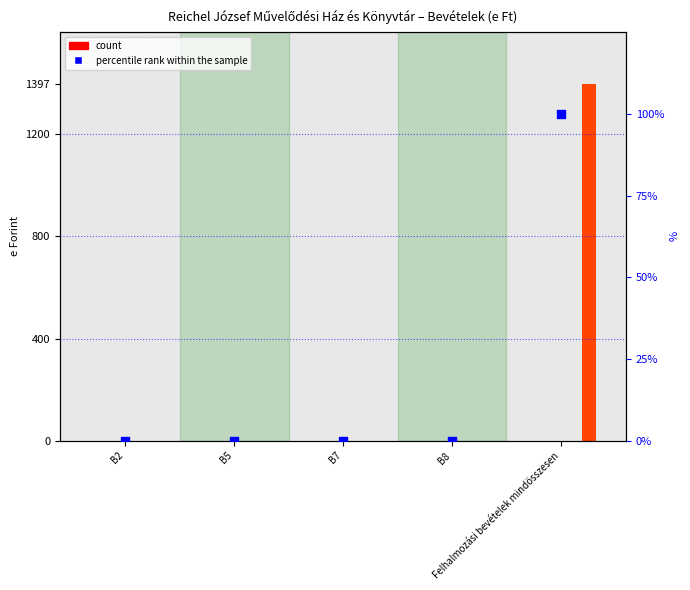

Is the value of Közművelődés at B5 greater than the value of Rendezvények at B7?

No